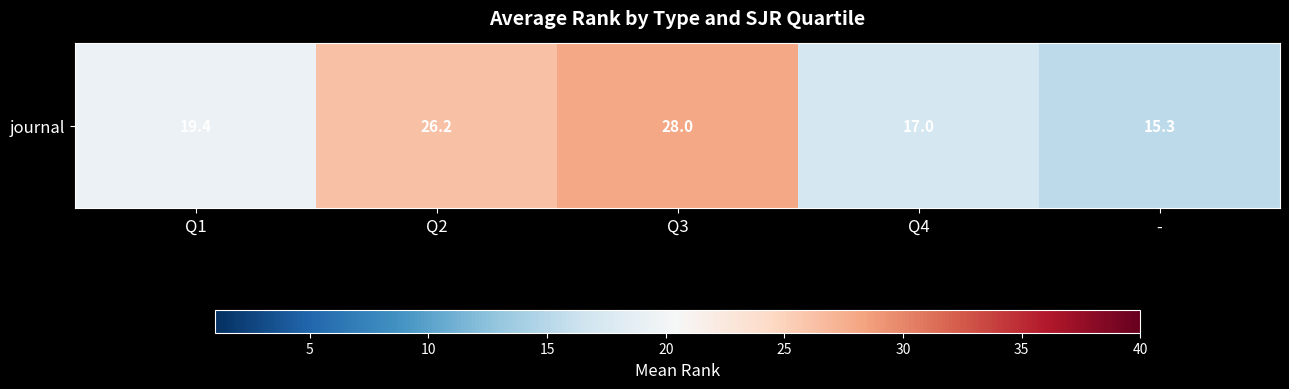

Reading right to left, transcribe all the data shown in this chart.

15.3	17.0	28.0	26.2	19.4